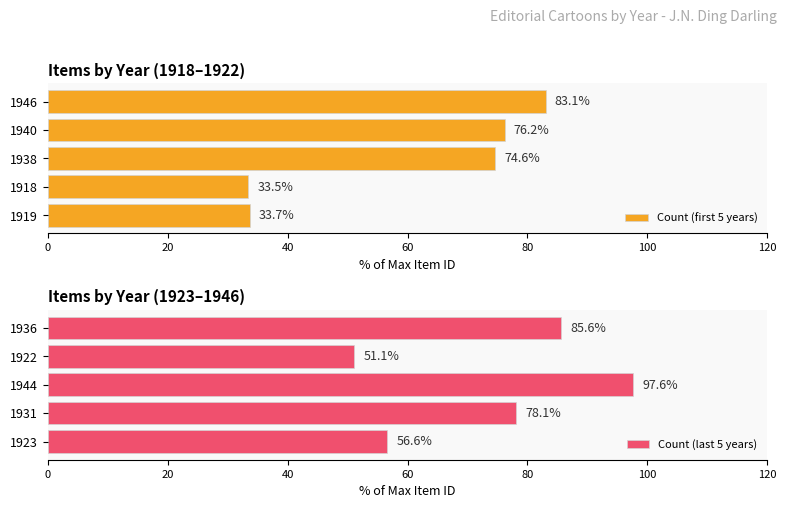

What are all the series names shown in the legend?

Count (first 5 years), Count (last 5 years)